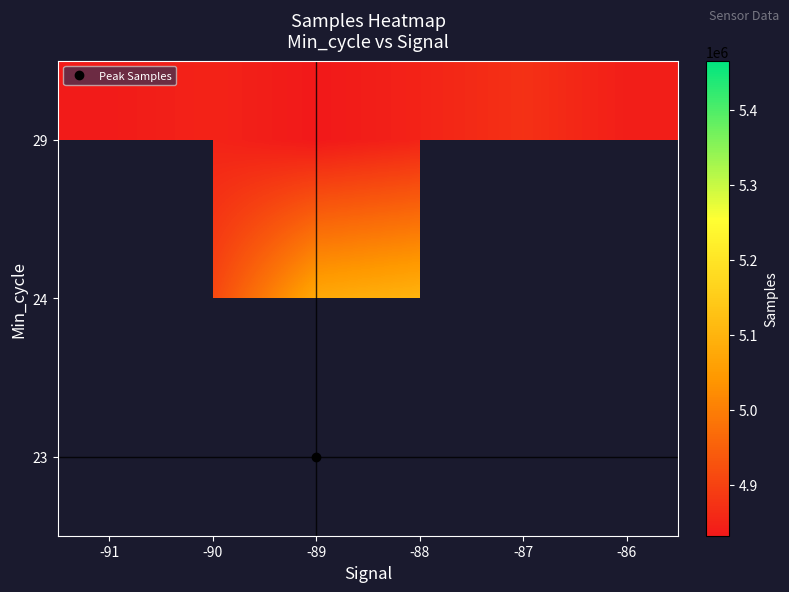

How many data points does each series have?

6